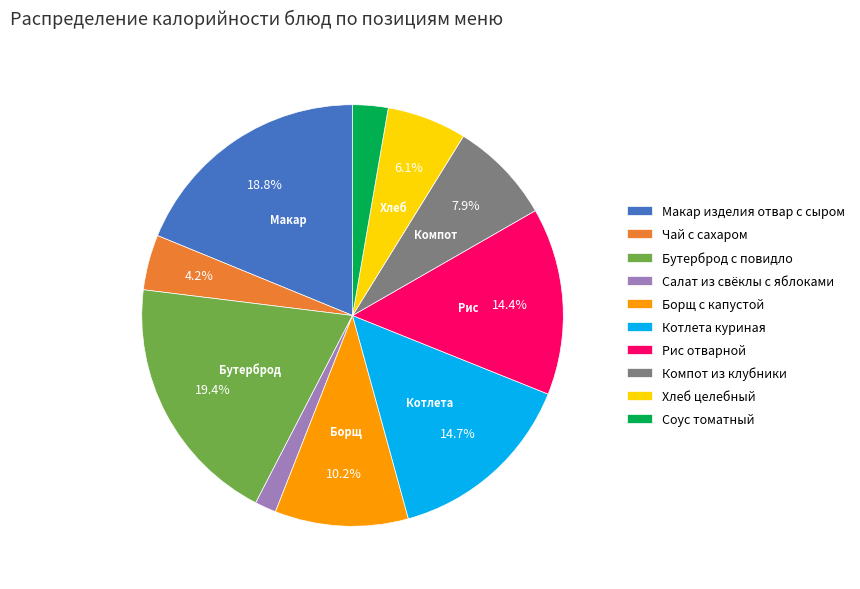

To the nearest percent, what is the difference between the largest and smallest slice percentages?

18%